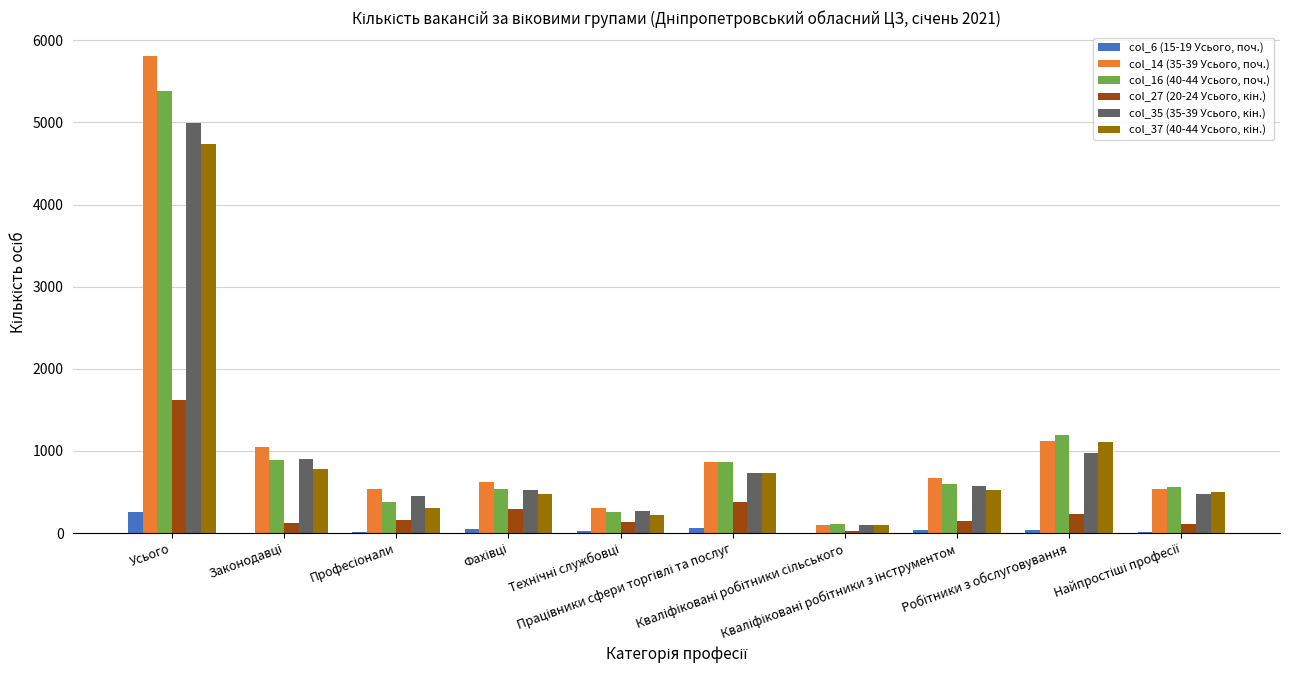

What is the maximum value shown in the chart?

5810